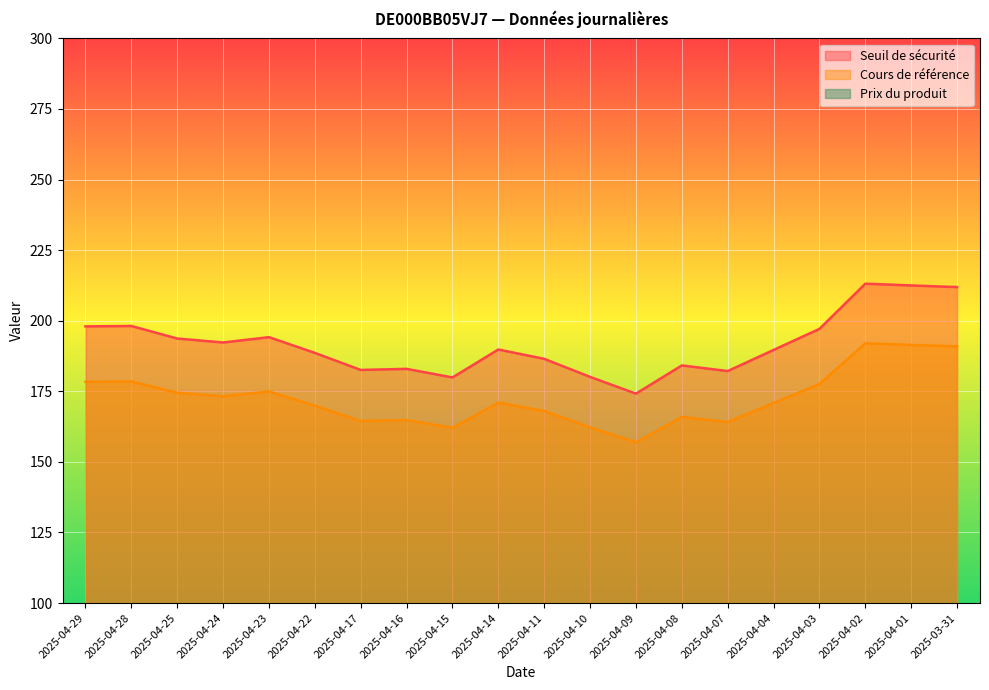

Reading left to right, extract all data points from this chart.

Seuil de sécurité: 198.0	198.1	193.7	192.3	194.2	188.6	182.6	182.9	179.9	189.8	186.5	180.1	174.2	184.2	182.2	189.7	197.1	213.1	212.5	211.9
Cours de référence: 178.4	178.5	174.5	173.2	174.9	169.9	164.5	164.8	162.1	171.0	168.0	162.3	156.9	165.9	164.1	170.9	177.6	192.0	191.4	190.9
Prix du produit: 1.0	1.0	1.2	1.2	1.2	1.5	2.1	2.0	2.4	1.7	1.2	2.7	14.5	10.1	11.1	8.4	6.5	4.0	4.1	4.2